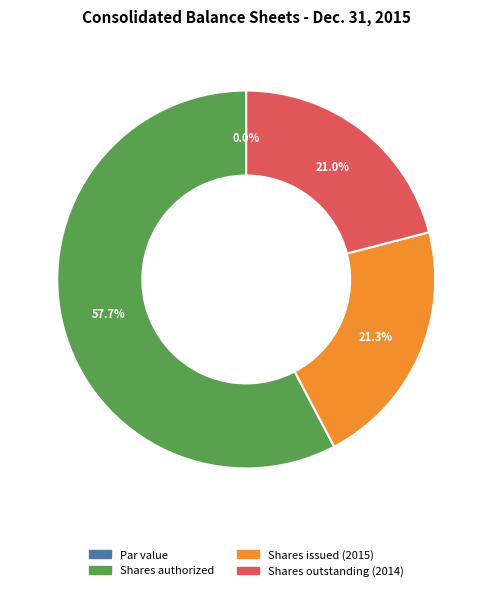

Does Common stock, shares outstanding represent more than half of the total?

No